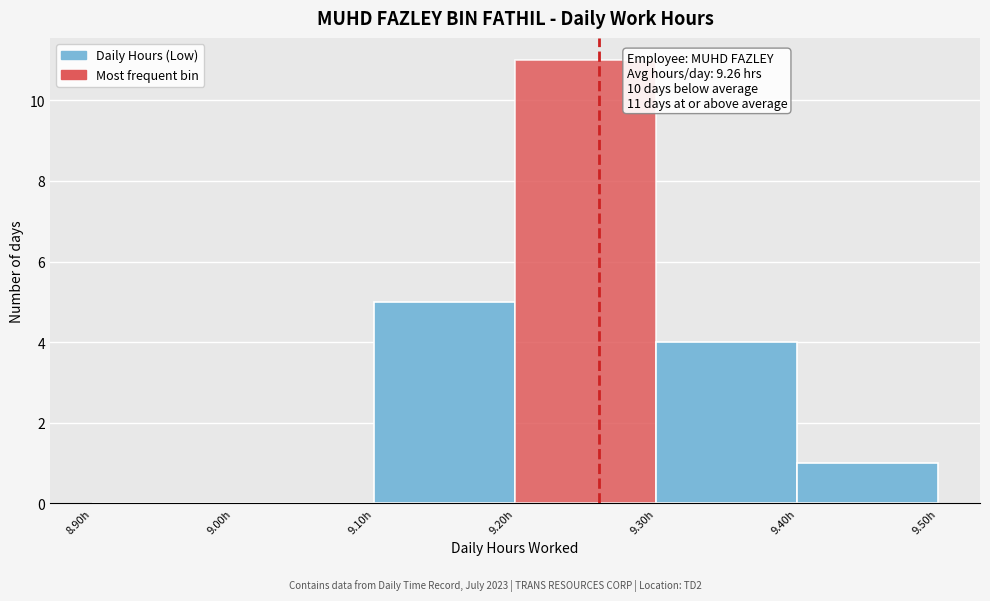

Over which range of the x-axis is the bar tallest?

9.2 to 9.3